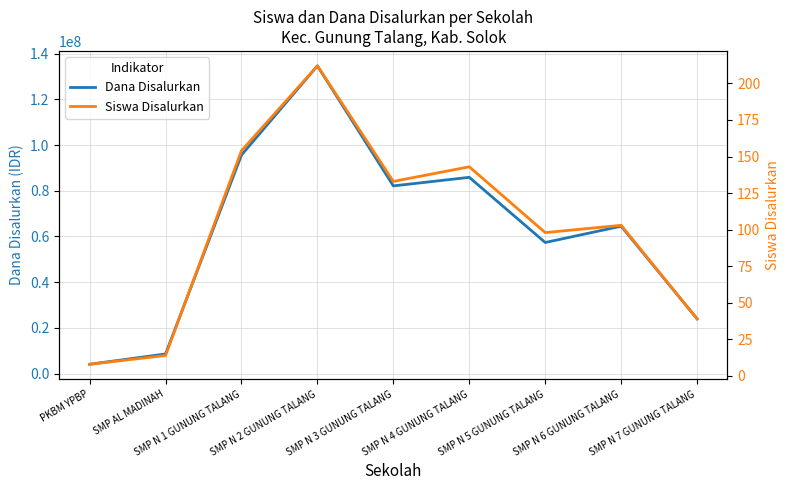

Does the chart have visible grid lines?

Yes